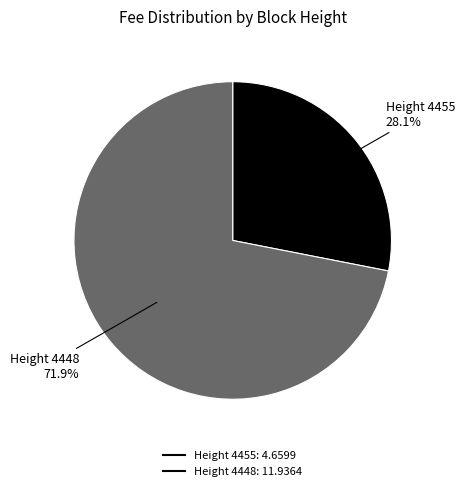

Is there a majority slice in this chart?

Yes